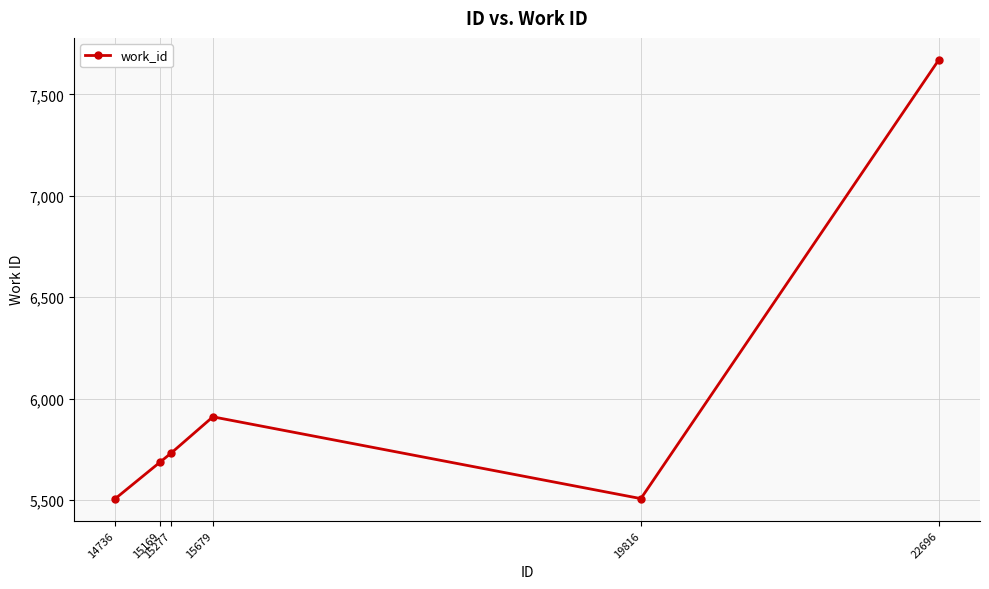

Is it true that the value at 22696 is 7670?

True